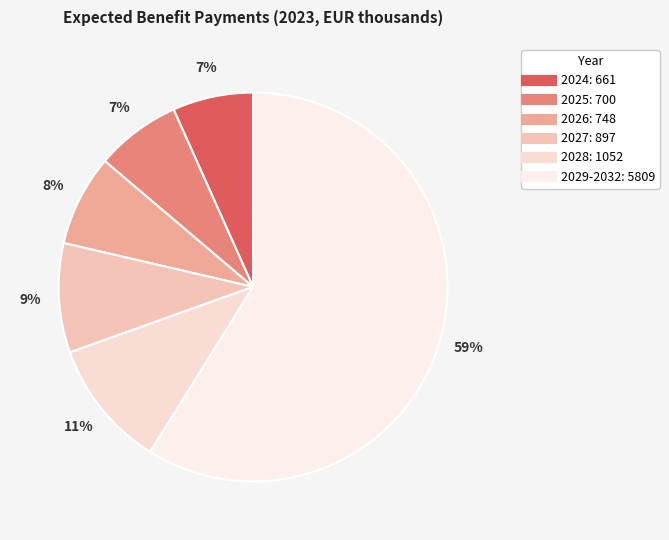

Combined, do 2028 and 2027 account for over 50%?

No